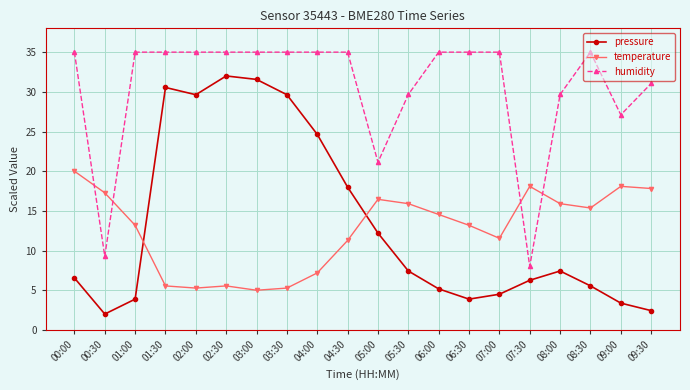

At how many categories does at least one series exceed 8?

20